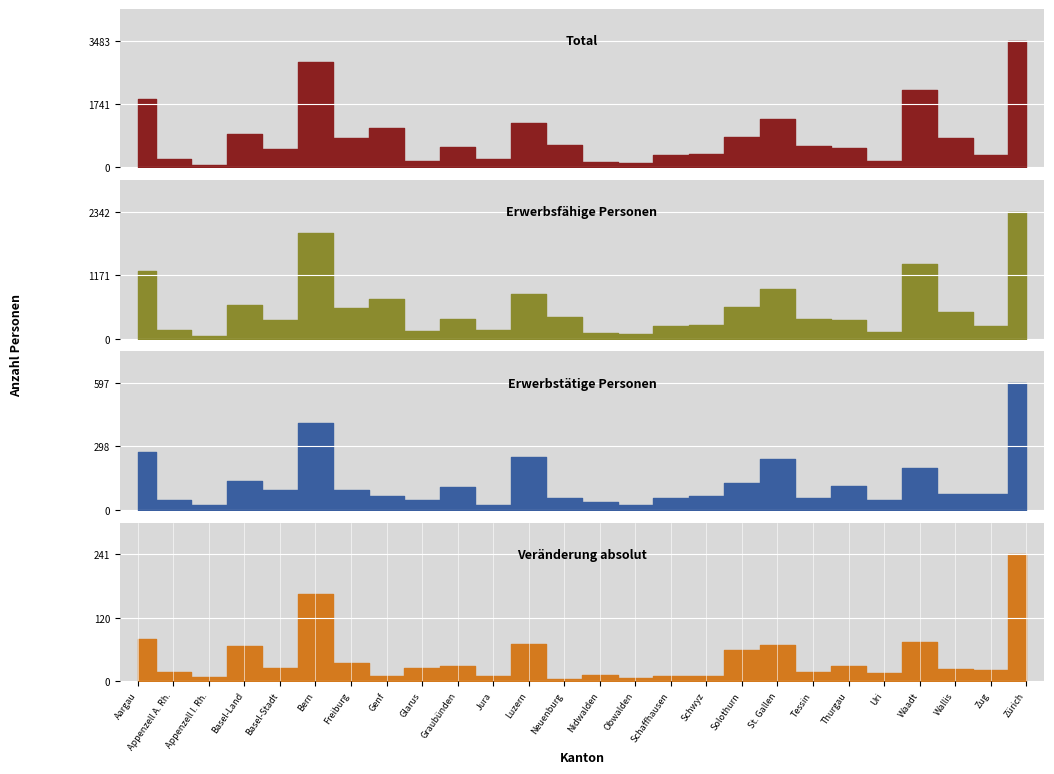

What is the sum of the Erwerbstätige Personen values at Basel-Stadt and Thurgau?

202